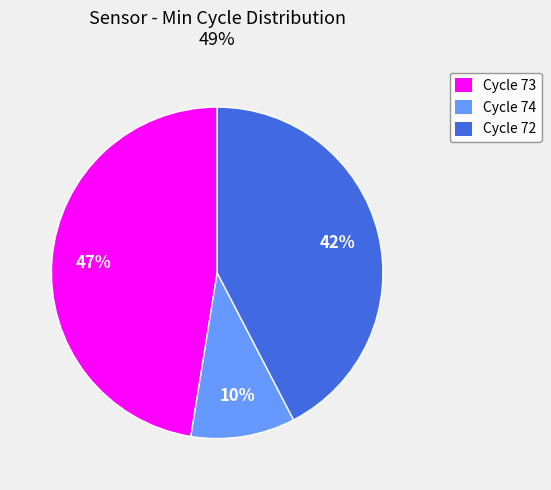

To the nearest percent, what is the difference between the largest and smallest slice percentages?

37%